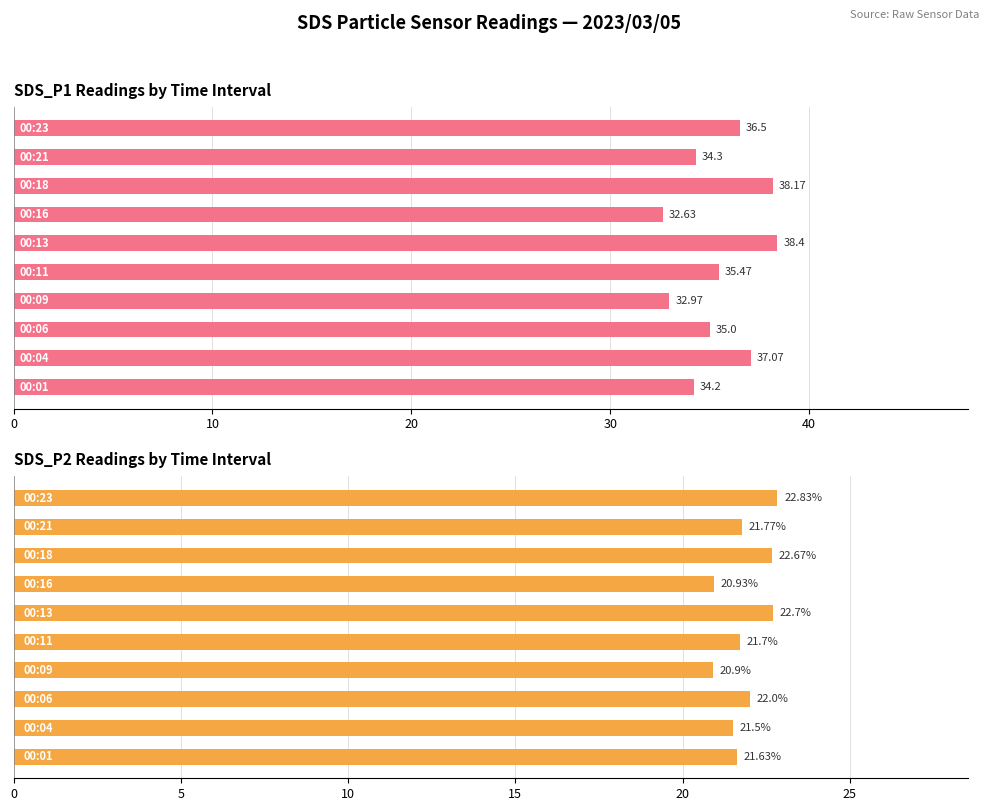

Is the value of SDS_P1 at 8 greater than the value of SDS_P2 at 6?

Yes